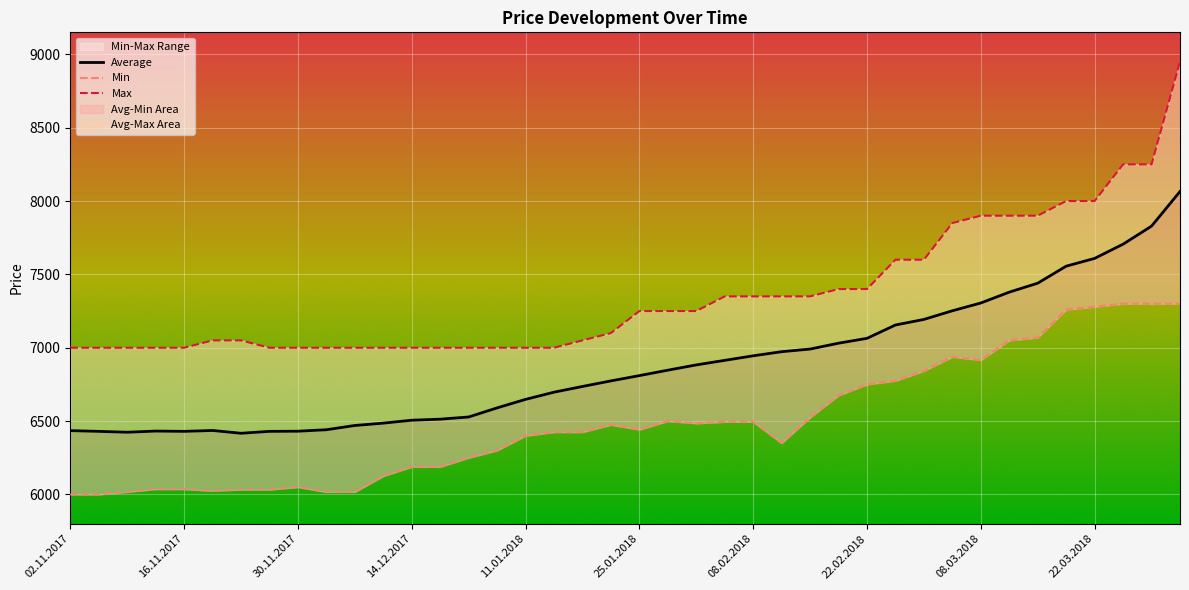

What value does the Min series have at 08.03.2018?

6916